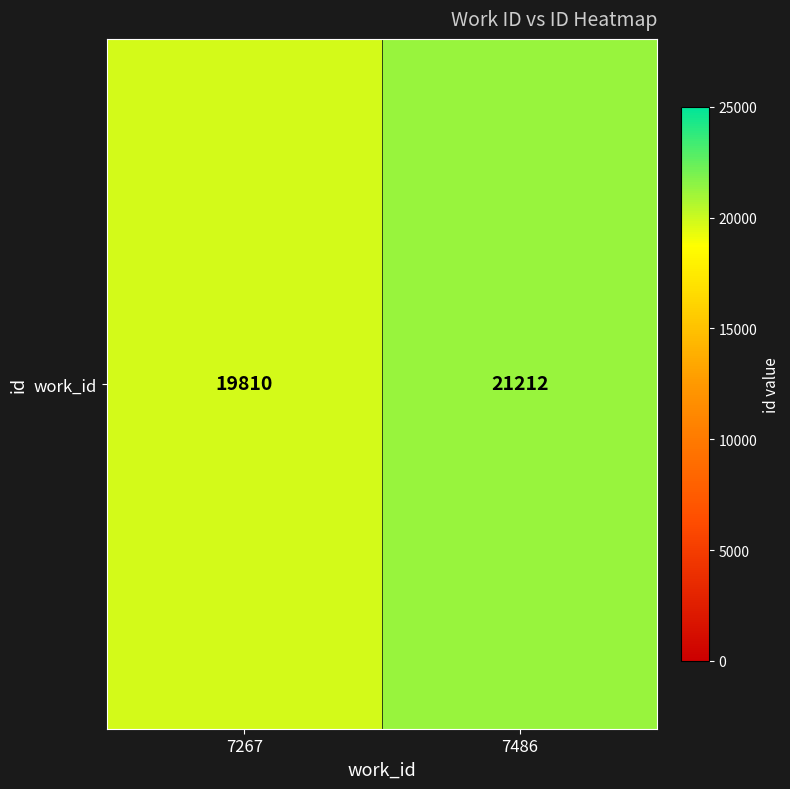

Rank the categories by value from lowest to highest.

7267, 7486